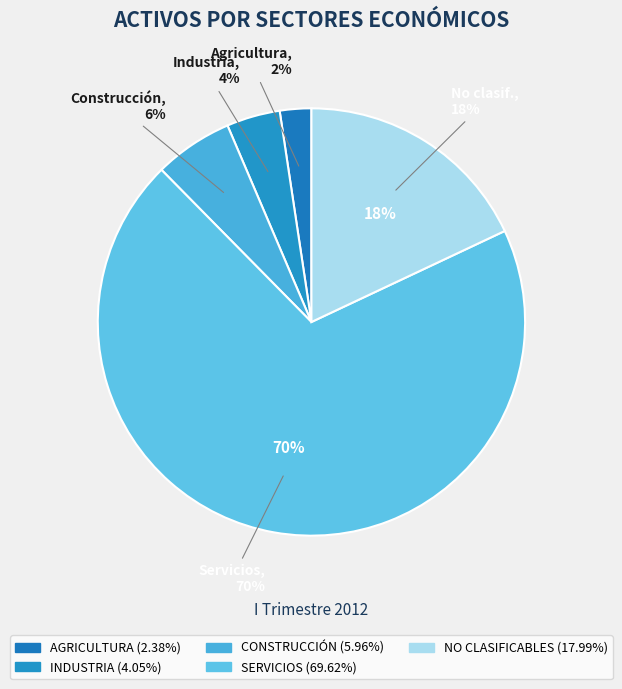

What percentage is the SERVICIOS slice, to the nearest percent?

70%